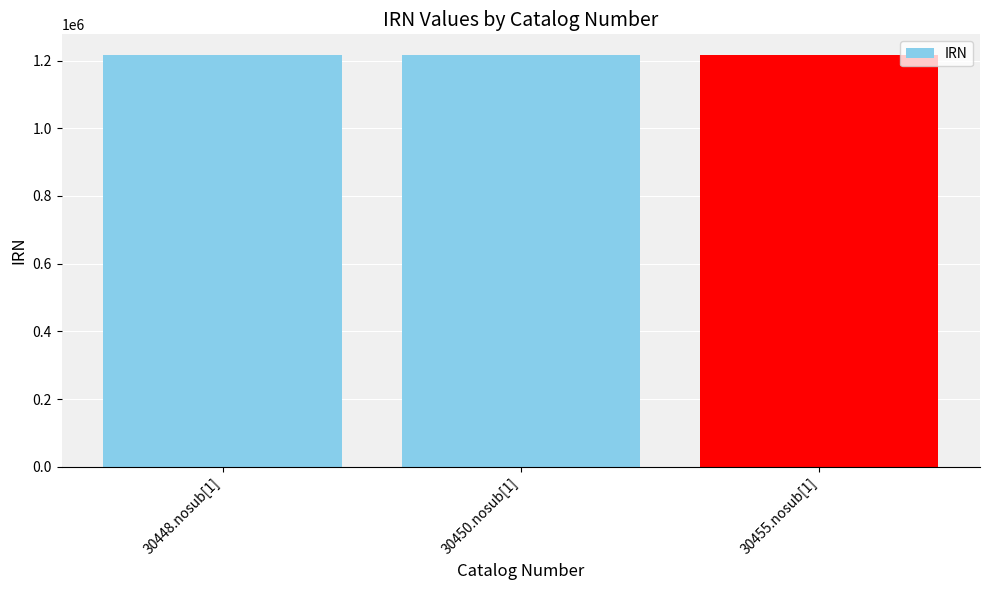

What is the label of the 2nd bar from the left?

30450.nosub[1]